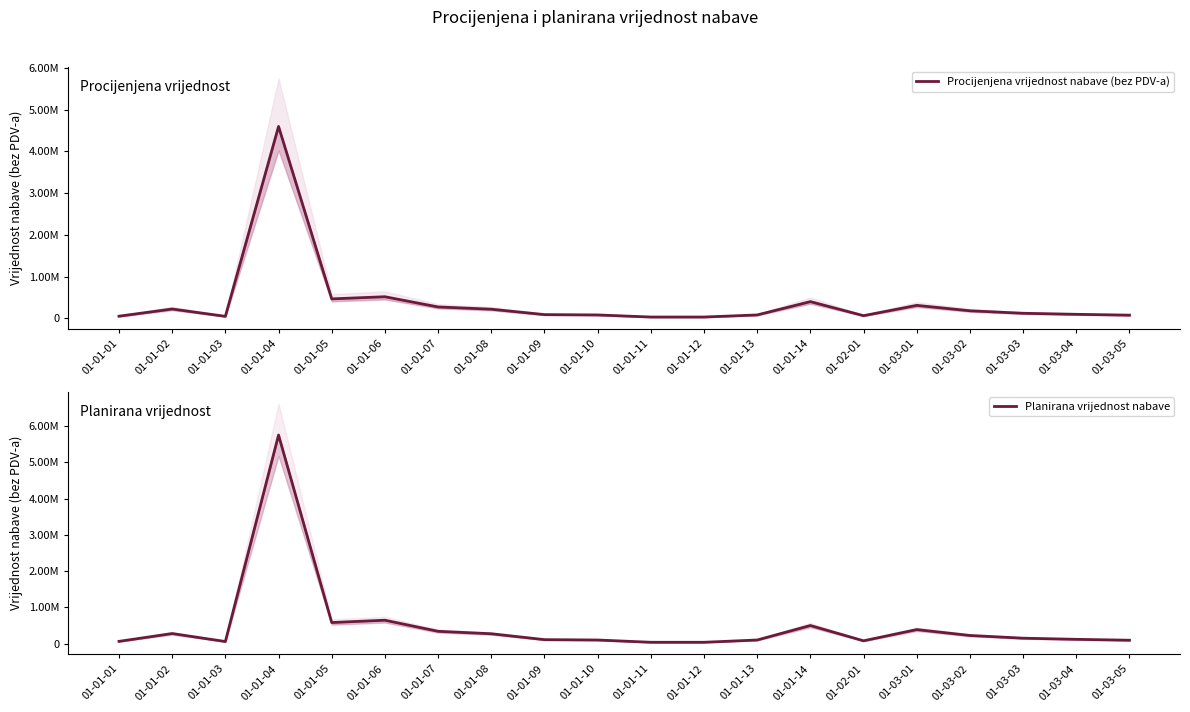

What is the spread (max minus min) of values at 01-01-03?

11600